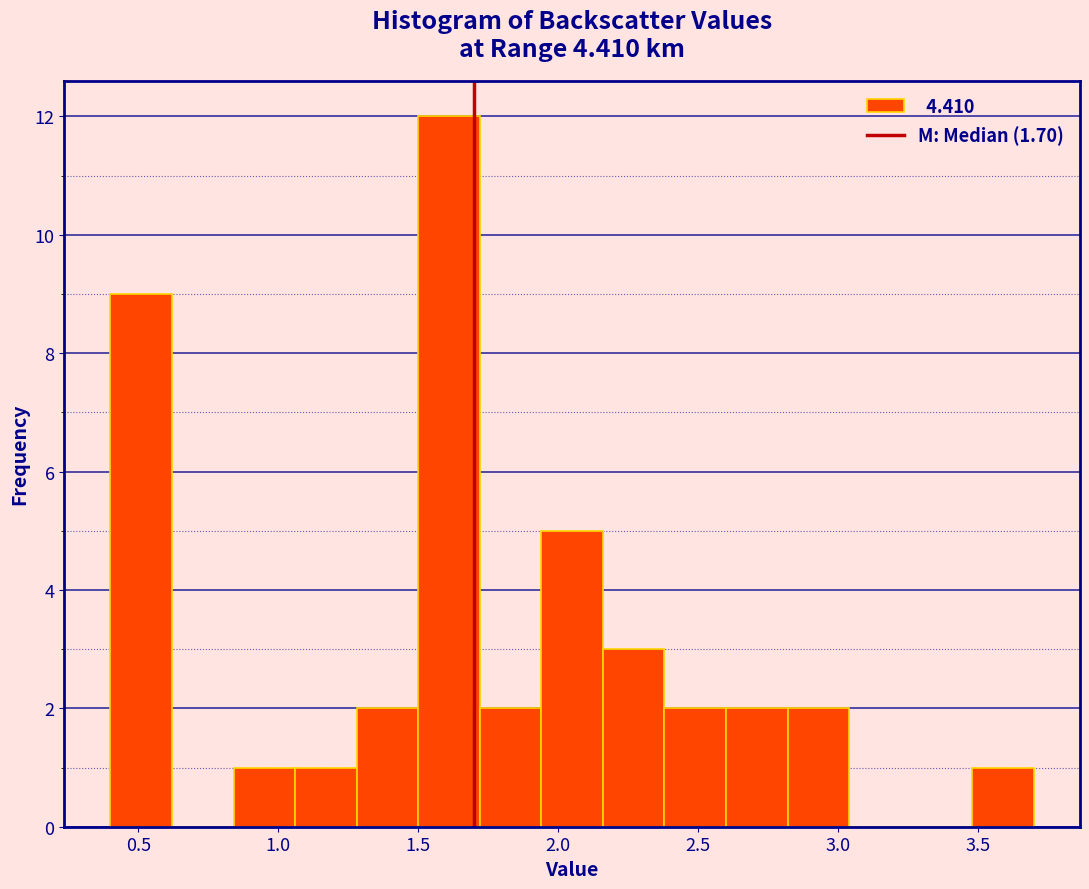

Which range on the x-axis has the tallest bar?

1.50 to 1.72